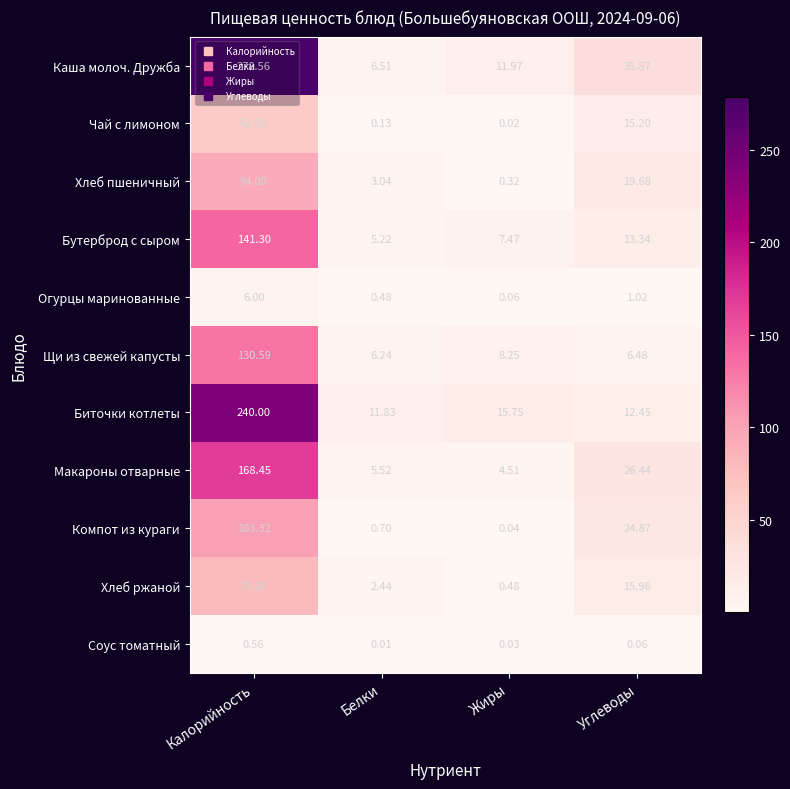

Where is Макароны отварные nearest to the value 86?

Углеводы